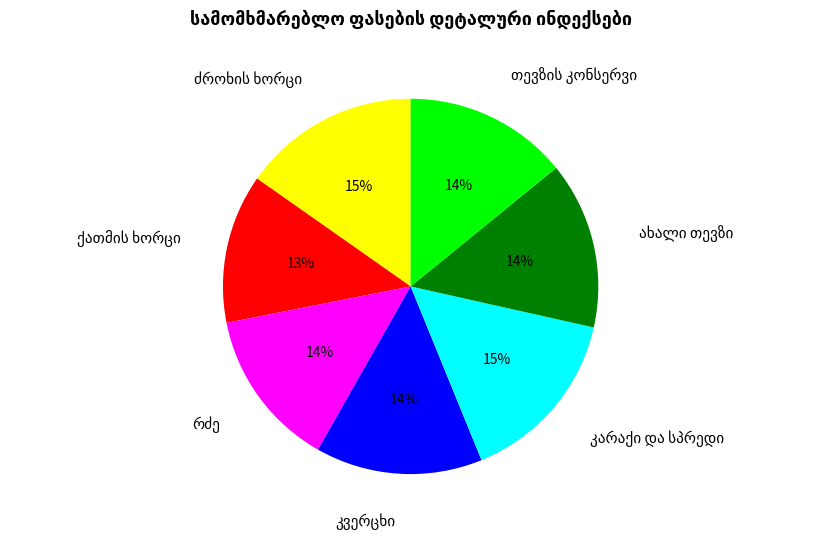

How many segments does this pie chart have?

7